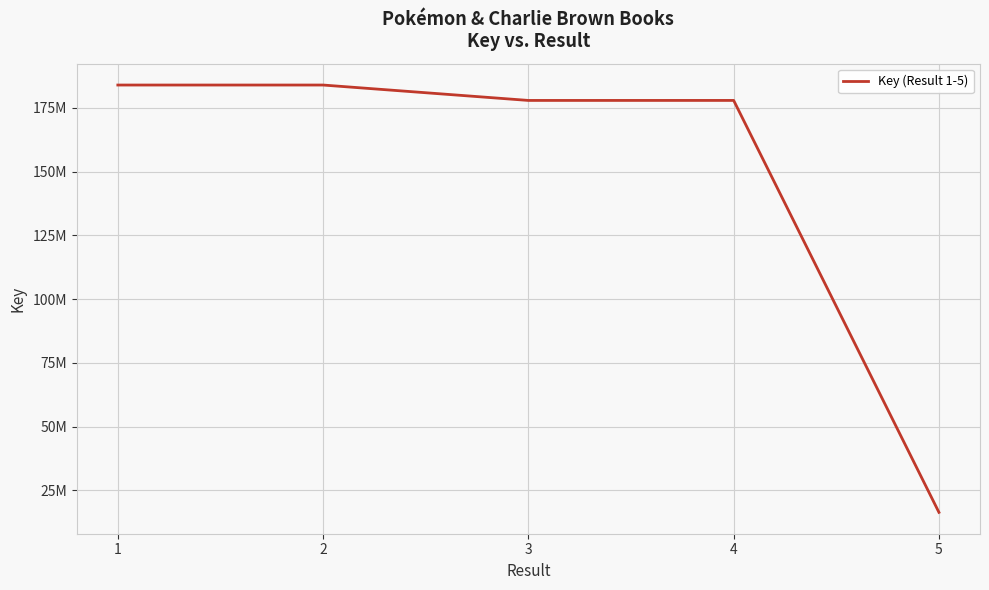

Does the chart display data point markers on the line(s)?

No